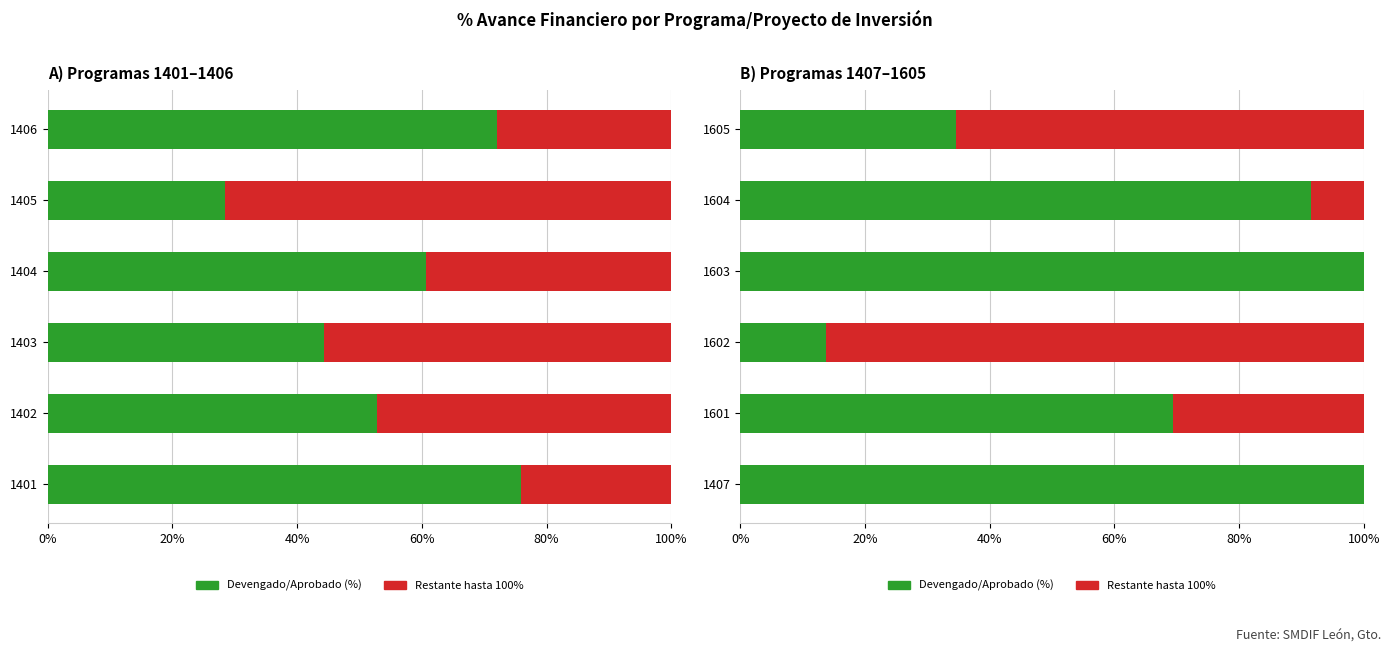

What is the difference between the maximum and minimum values in the Devengado/Aprobado (%) series?

0.9